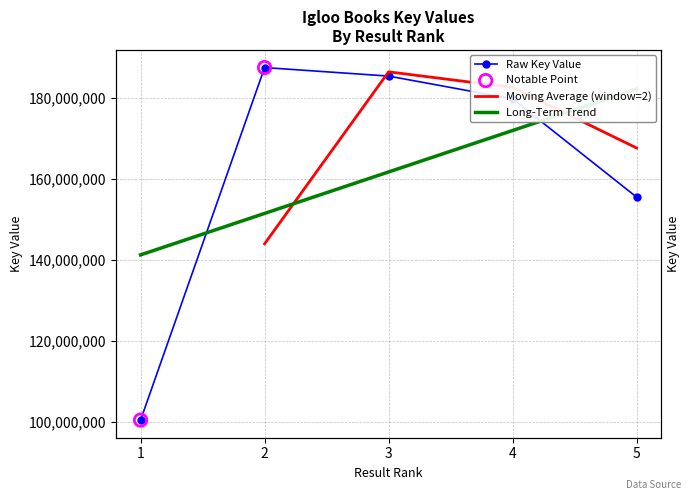

What is the change in value from 2 to 5?

-32044553